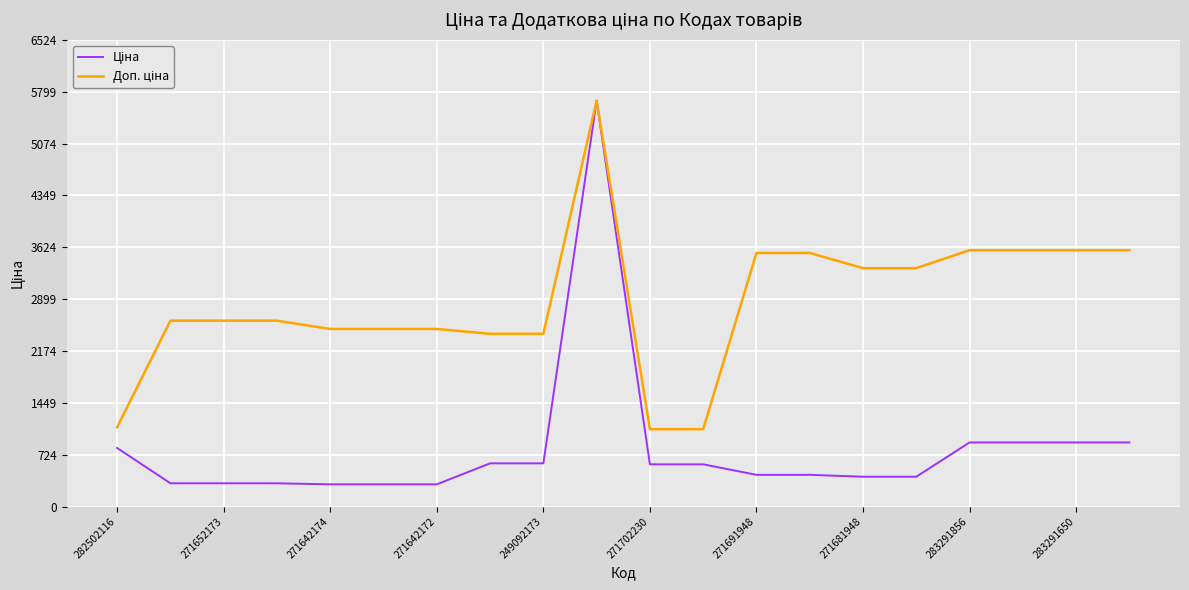

What is the greatest value displayed?

5673.8